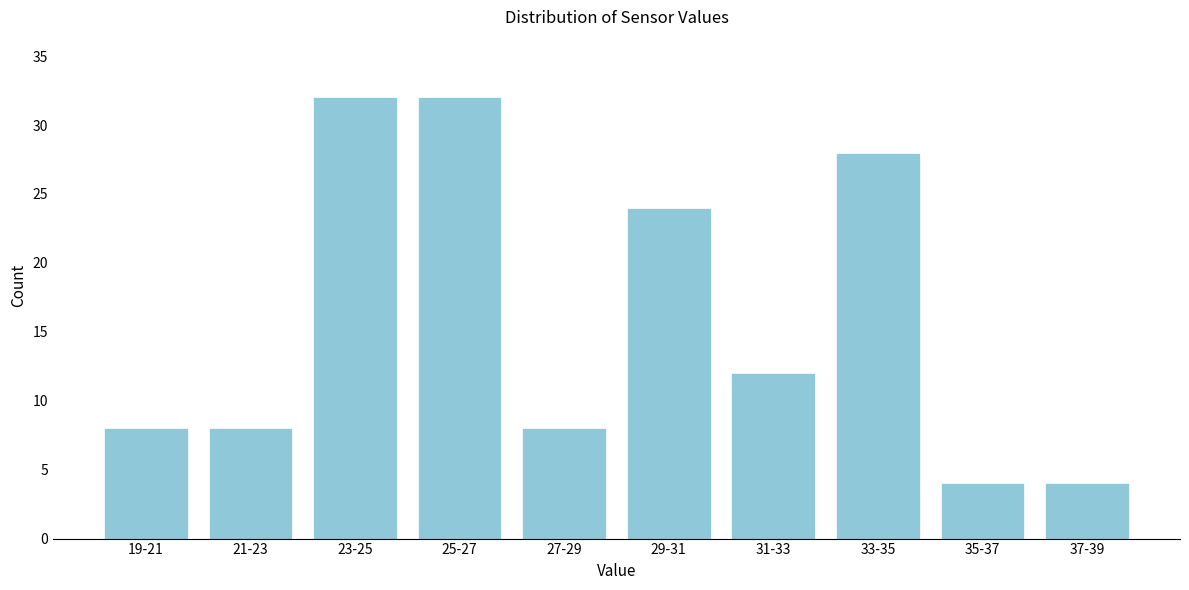

Reading left to right, transcribe all the data shown in this chart.

8	8	32	32	8	24	12	28	4	4